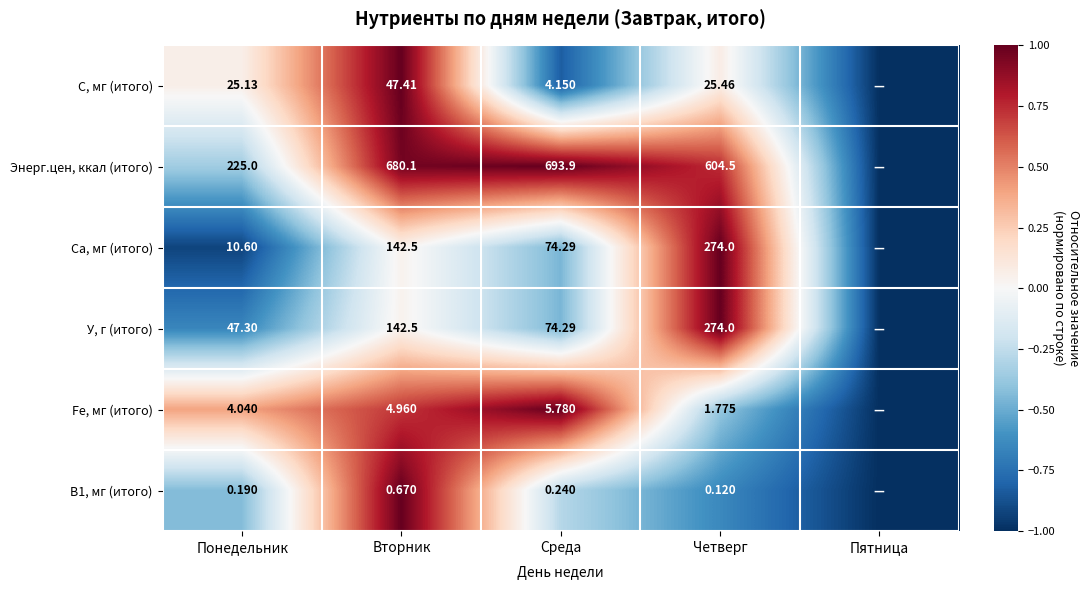

Is the value of B1, мг (итого) at Вторник greater than the value of У, г (итого) at Среда?

No